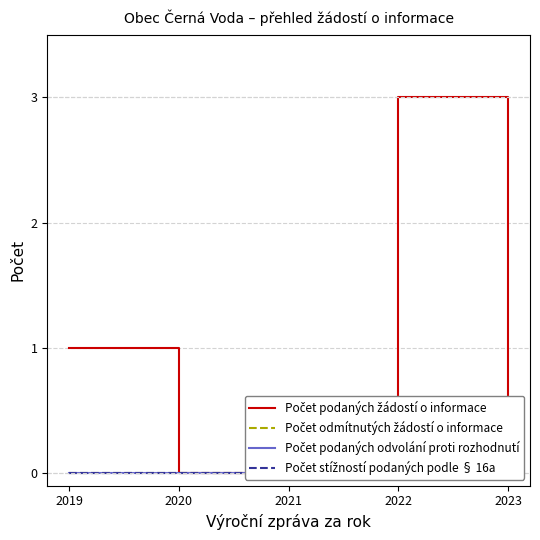

At which label does Počet stížností podaných podle § 16a reach its minimum?

2019